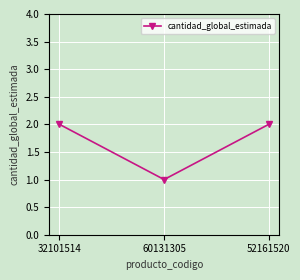

Which category has the lowest value across all series?

60131305